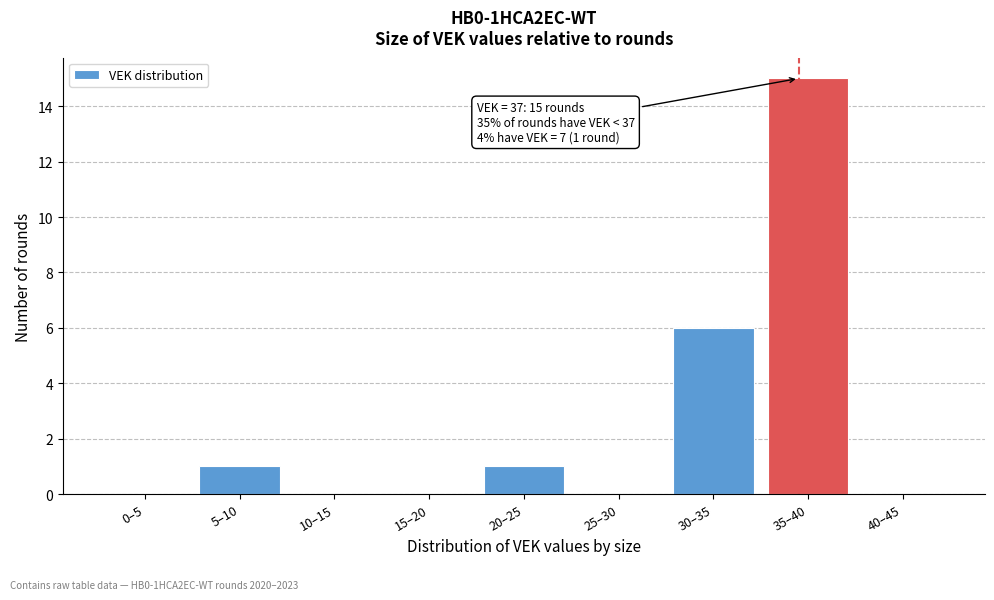

Reading right to left, transcribe all the data shown in this chart.

40–45=0	35–40=15	30–35=6	25–30=0	20–25=1	15–20=0	10–15=0	5–10=1	0–5=0